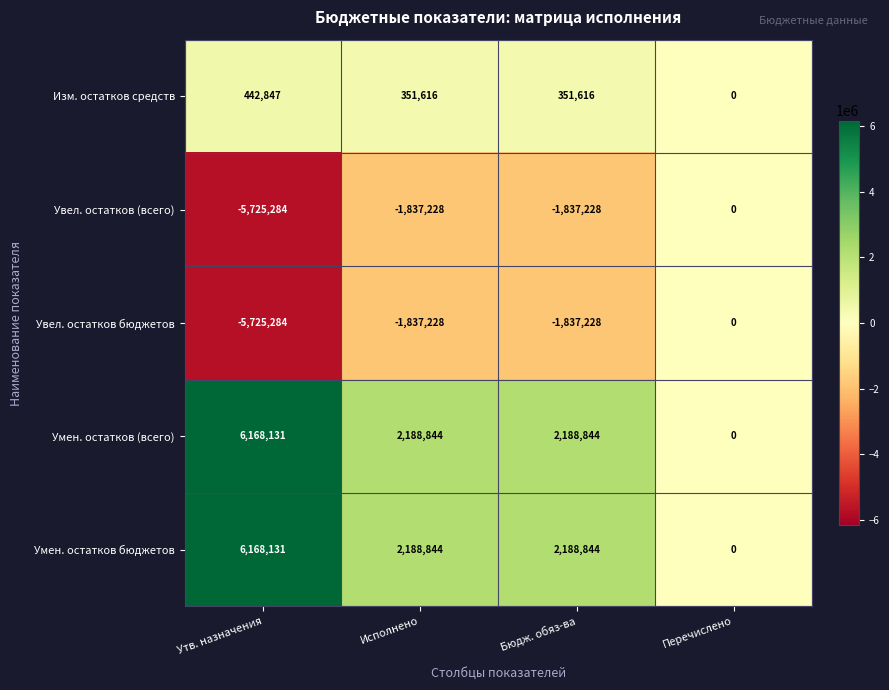

At how many categories does at least one series exceed 72006?

3